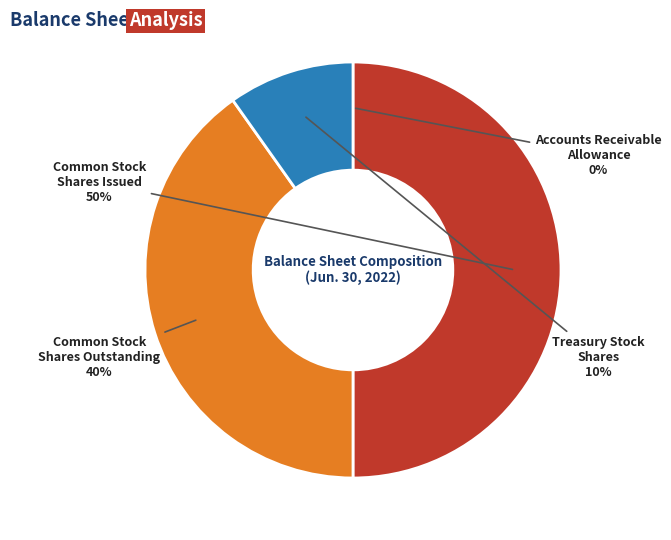

To the nearest percent, what is the average slice percentage?

25%